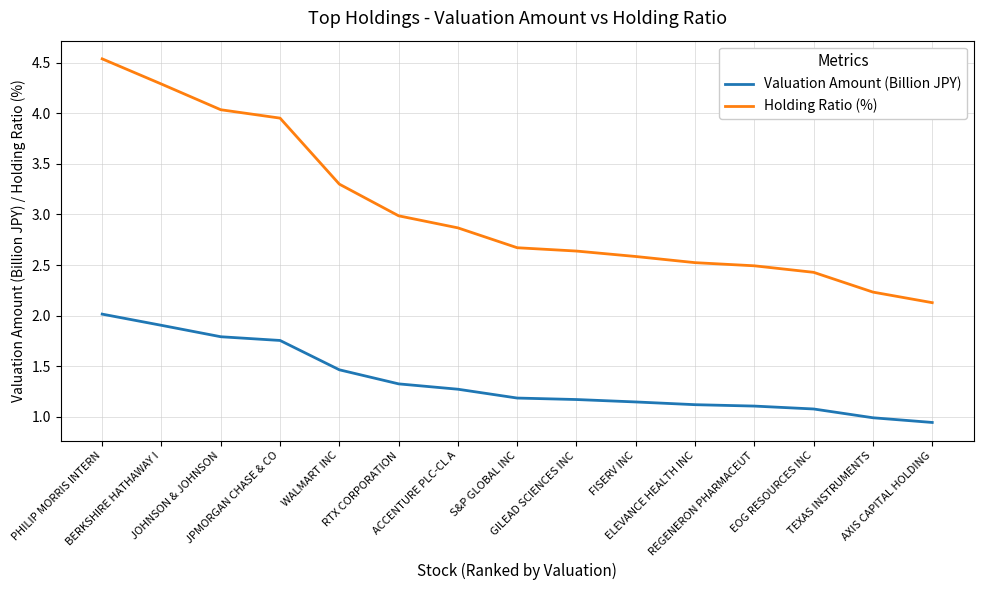

What is the total value across all series at WALMART INC?

4.8